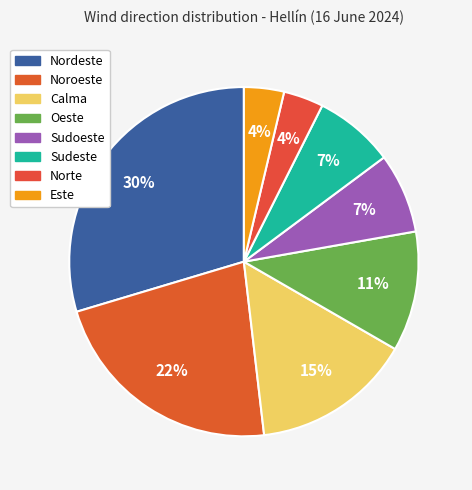

To the nearest percent, what is the difference between the largest and smallest slice percentages?

26%